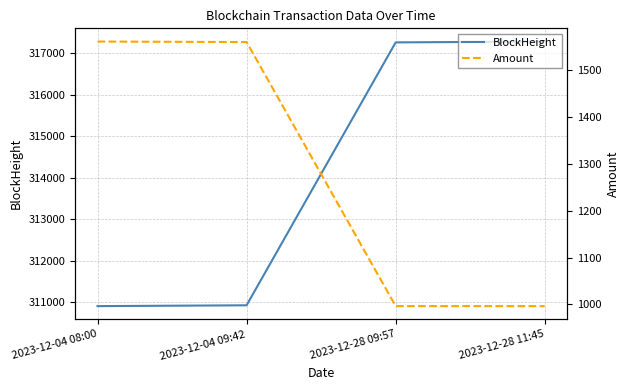

What is the difference between the maximum and minimum values in the BlockHeight series?

6389